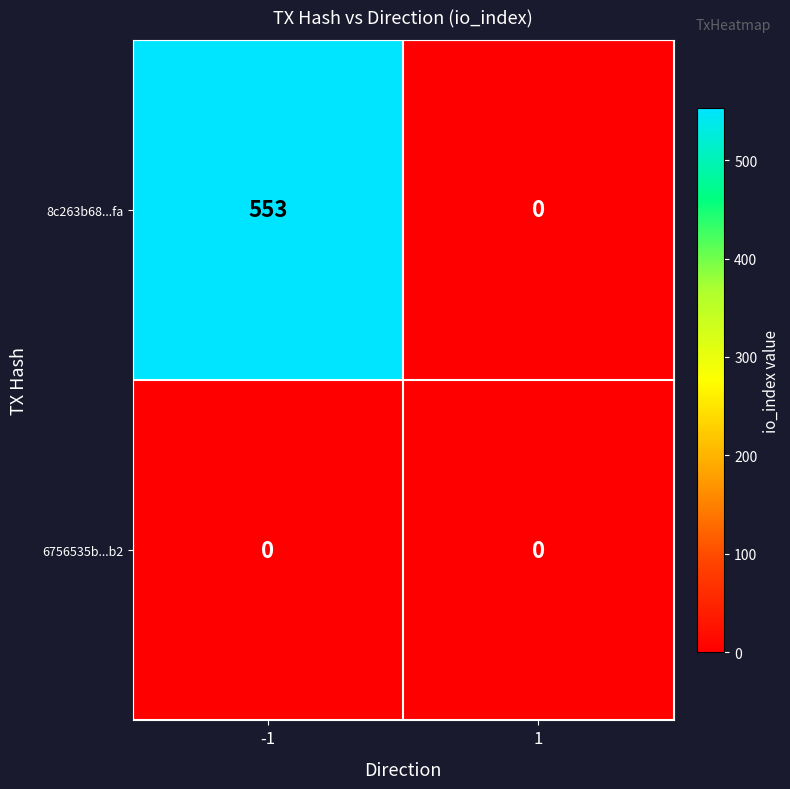

Rank the series by their average value, from lowest to highest.

6756535b...b2, 8c263b68...fa